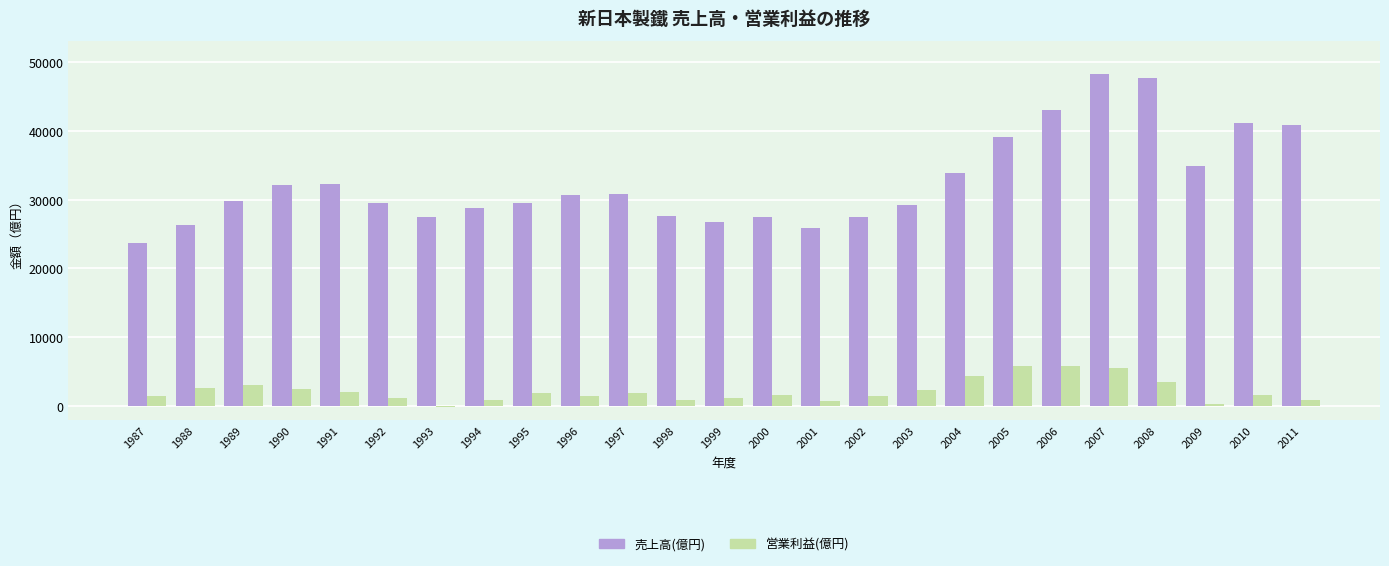

Which series has the largest total across all categories?

売上高(億円)